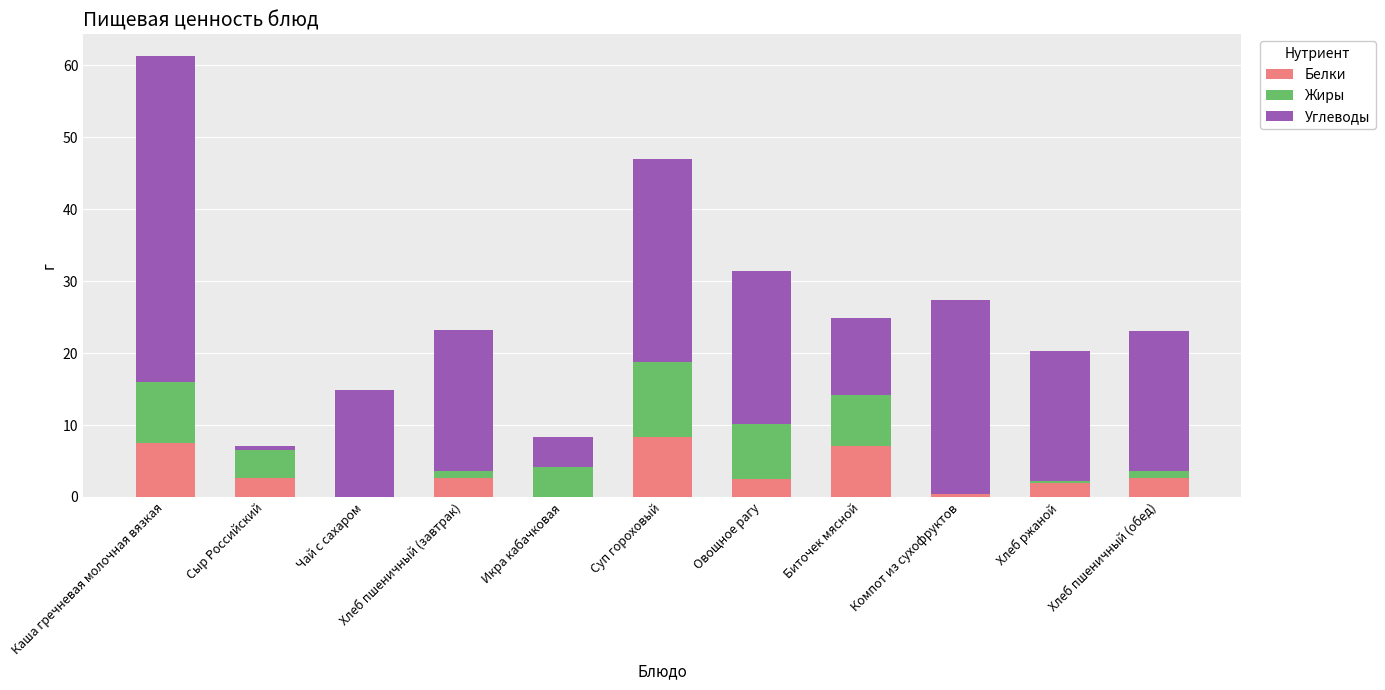

What is the total value across all series at Икра кабачковая?

8.4